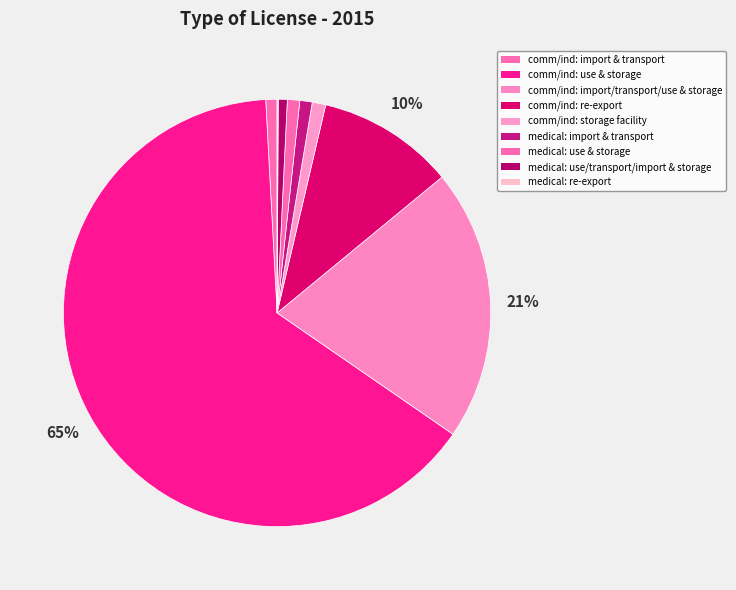

Count the number of slices in the pie.

9